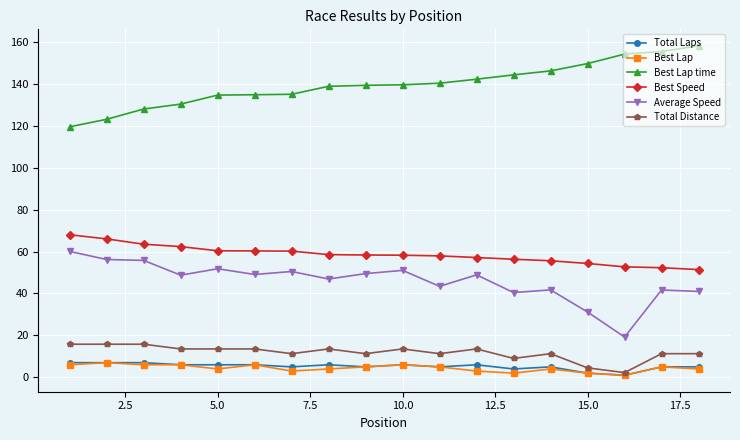

How many lines are shown in the chart?

6